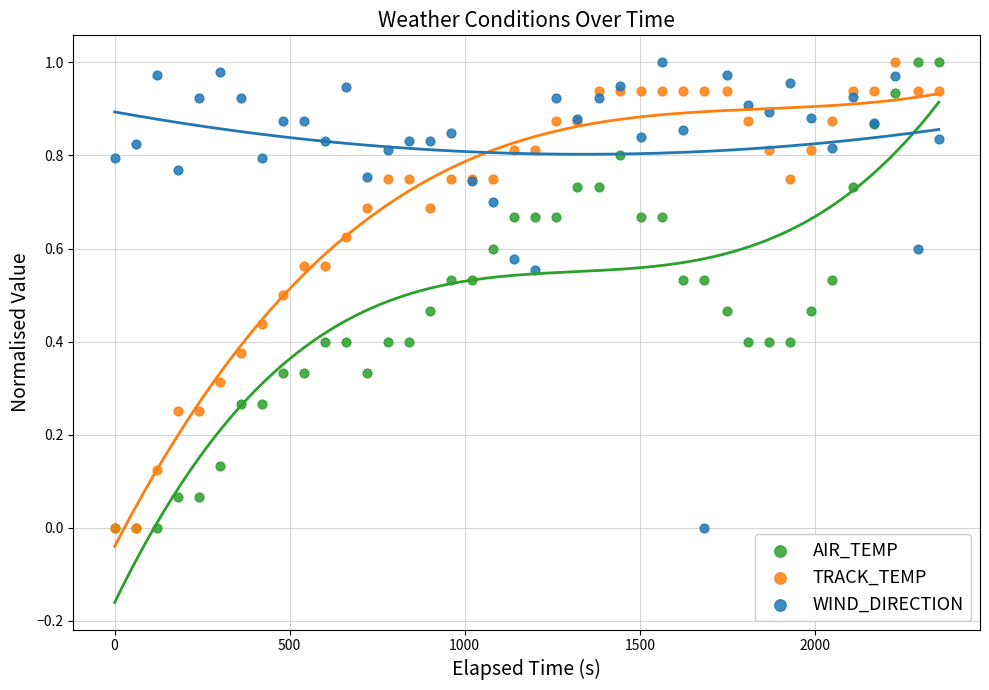

What are all the series names shown in the legend?

AIR_TEMP, TRACK_TEMP, WIND_DIRECTION